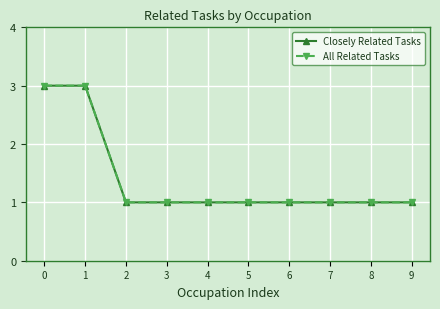

True or false: Closely Related Tasks and All Related Tasks intersect in this chart.

False